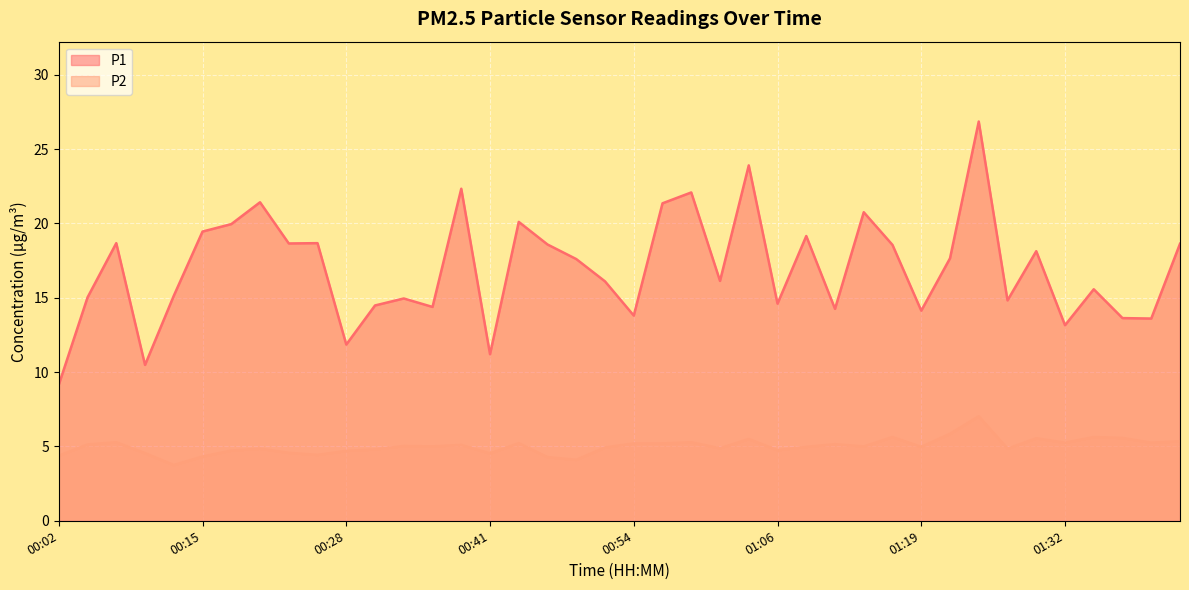

Where is P1 nearest to the value 18?

01:30